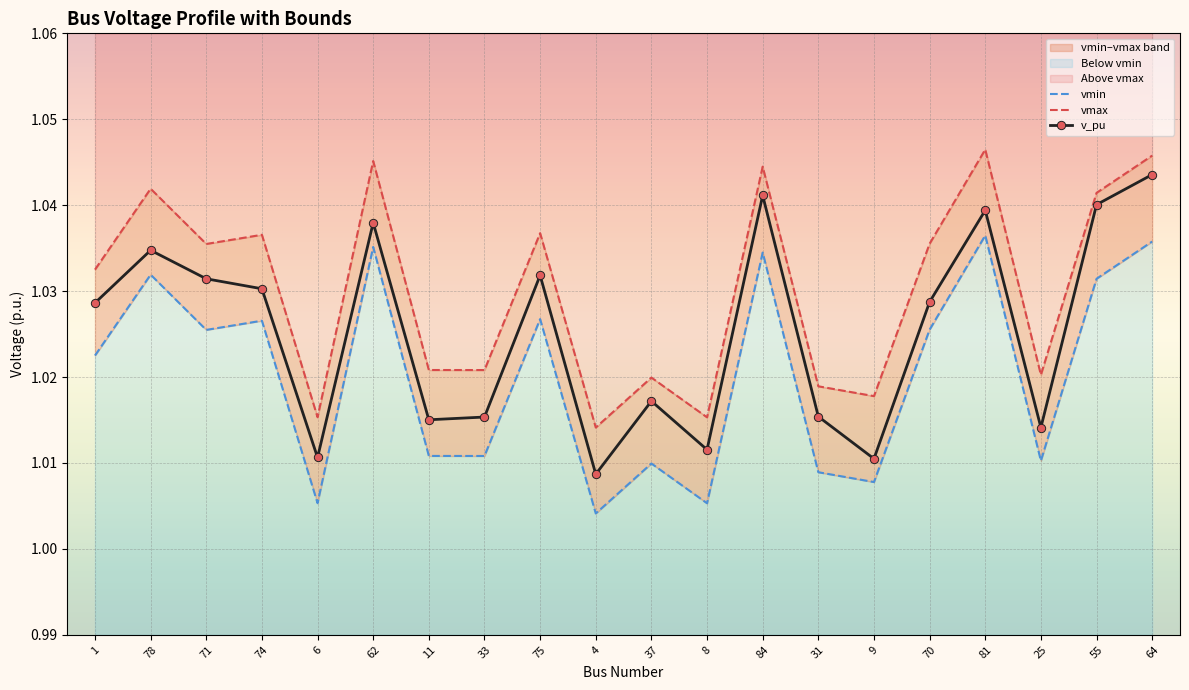

The vmax series shows 1.7 at 37. True or false?

False